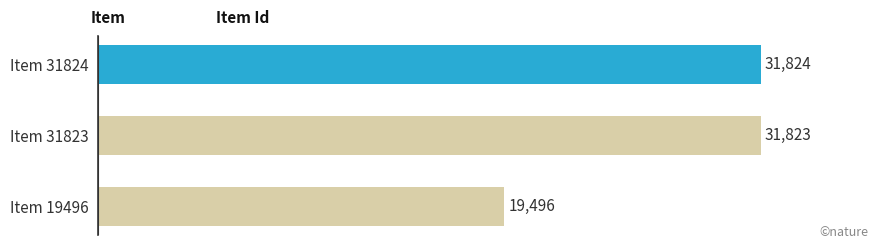

How many bars are there in total?

3